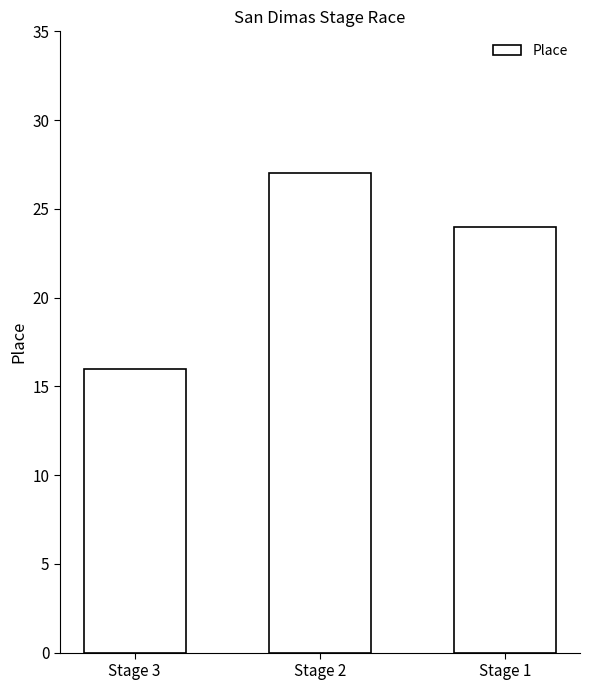

Reading left to right, what are all the values shown in this chart?

16	27	24